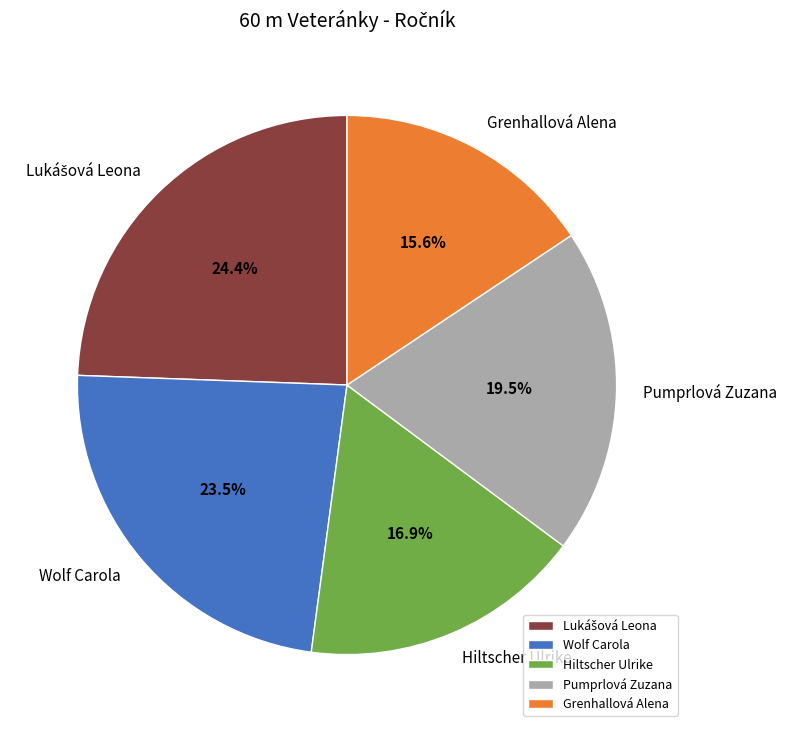

Which has a higher value, Grenhallová Alena or Pumprlová Zuzana?

Pumprlová Zuzana